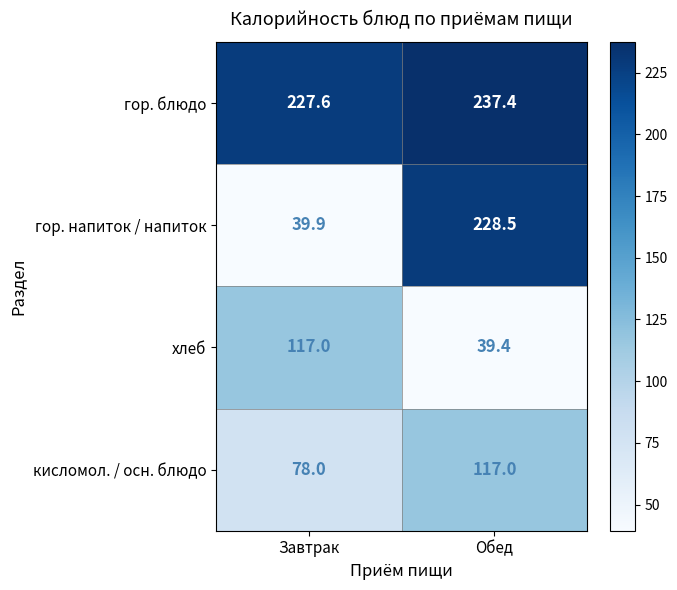

Reading left to right, list all the values displayed in this chart.

гор. блюдо: Завтрак=227.6	Обед=237.4
гор. напиток / напиток: Завтрак=39.9	Обед=228.5
хлеб: Завтрак=117.0	Обед=39.4
кисломол. / осн. блюдо: Завтрак=78.0	Обед=117.0